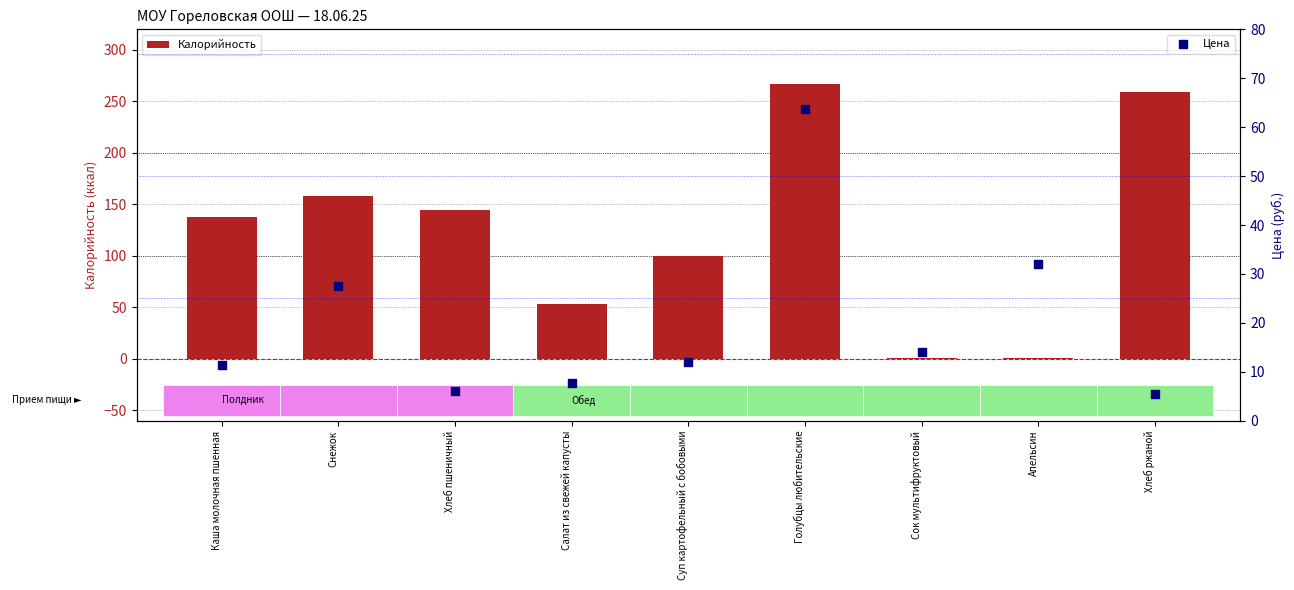

What are all the series names shown in the legend?

Калорийность, Цена